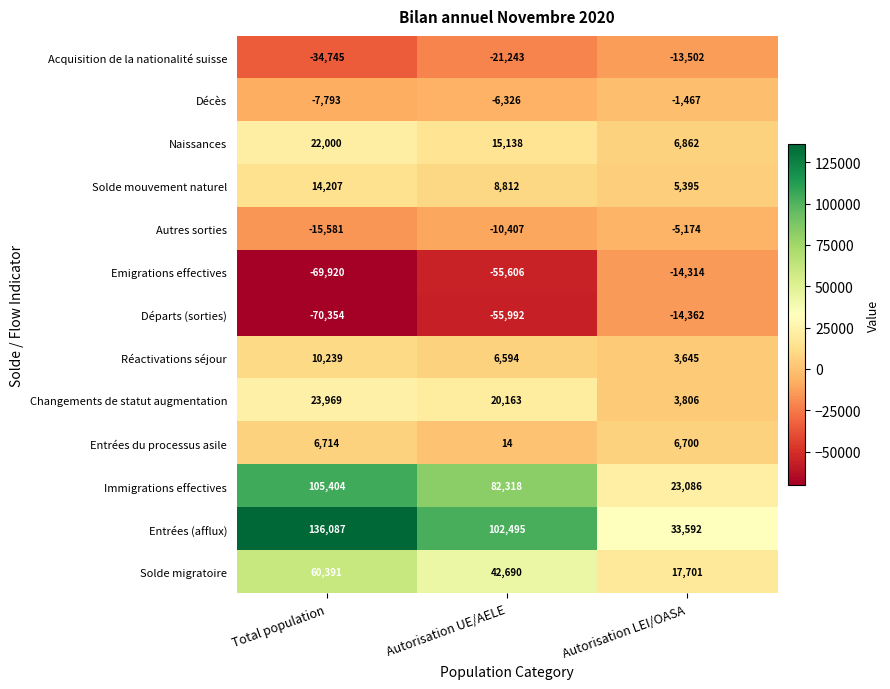

Which series has the widest spread of values?

Entrées (afflux)